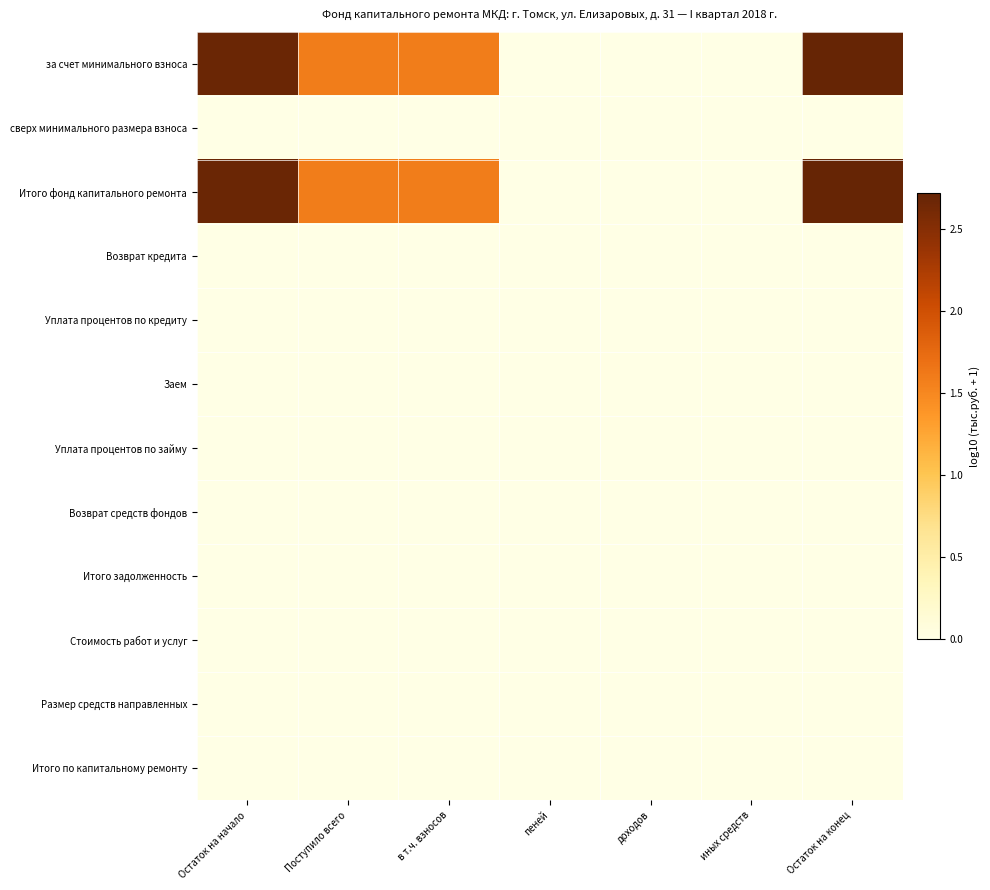

Reading left to right, extract all data points from this chart.

за счет минимального взноса: Остаток на начало=2.7	Поступило всего=1.6	в т.ч. взносов=1.6	пеней=0.0	доходов=0.0	иных средств=0.0	Остаток на конец=2.7
сверх минимального размера взноса: Остаток на начало=0.0	Поступило всего=0.0	в т.ч. взносов=0.0	пеней=0.0	доходов=0.0	иных средств=0.0	Остаток на конец=0.0
Итого фонд капитального ремонта: Остаток на начало=2.7	Поступило всего=1.6	в т.ч. взносов=1.6	пеней=0.0	доходов=0.0	иных средств=0.0	Остаток на конец=2.7
Возврат кредита: Остаток на начало=0.0	Поступило всего=0.0	в т.ч. взносов=0.0	пеней=0.0	доходов=0.0	иных средств=0.0	Остаток на конец=0.0
Уплата процентов по кредиту: Остаток на начало=0.0	Поступило всего=0.0	в т.ч. взносов=0.0	пеней=0.0	доходов=0.0	иных средств=0.0	Остаток на конец=0.0
Заем: Остаток на начало=0.0	Поступило всего=0.0	в т.ч. взносов=0.0	пеней=0.0	доходов=0.0	иных средств=0.0	Остаток на конец=0.0
Уплата процентов по займу: Остаток на начало=0.0	Поступило всего=0.0	в т.ч. взносов=0.0	пеней=0.0	доходов=0.0	иных средств=0.0	Остаток на конец=0.0
Возврат средств фондов: Остаток на начало=0.0	Поступило всего=0.0	в т.ч. взносов=0.0	пеней=0.0	доходов=0.0	иных средств=0.0	Остаток на конец=0.0
Итого задолженность: Остаток на начало=0.0	Поступило всего=0.0	в т.ч. взносов=0.0	пеней=0.0	доходов=0.0	иных средств=0.0	Остаток на конец=0.0
Стоимость работ и услуг: Остаток на начало=0.0	Поступило всего=0.0	в т.ч. взносов=0.0	пеней=0.0	доходов=0.0	иных средств=0.0	Остаток на конец=0.0
Размер средств направленных: Остаток на начало=0.0	Поступило всего=0.0	в т.ч. взносов=0.0	пеней=0.0	доходов=0.0	иных средств=0.0	Остаток на конец=0.0
Итого по капитальному ремонту: Остаток на начало=0.0	Поступило всего=0.0	в т.ч. взносов=0.0	пеней=0.0	доходов=0.0	иных средств=0.0	Остаток на конец=0.0